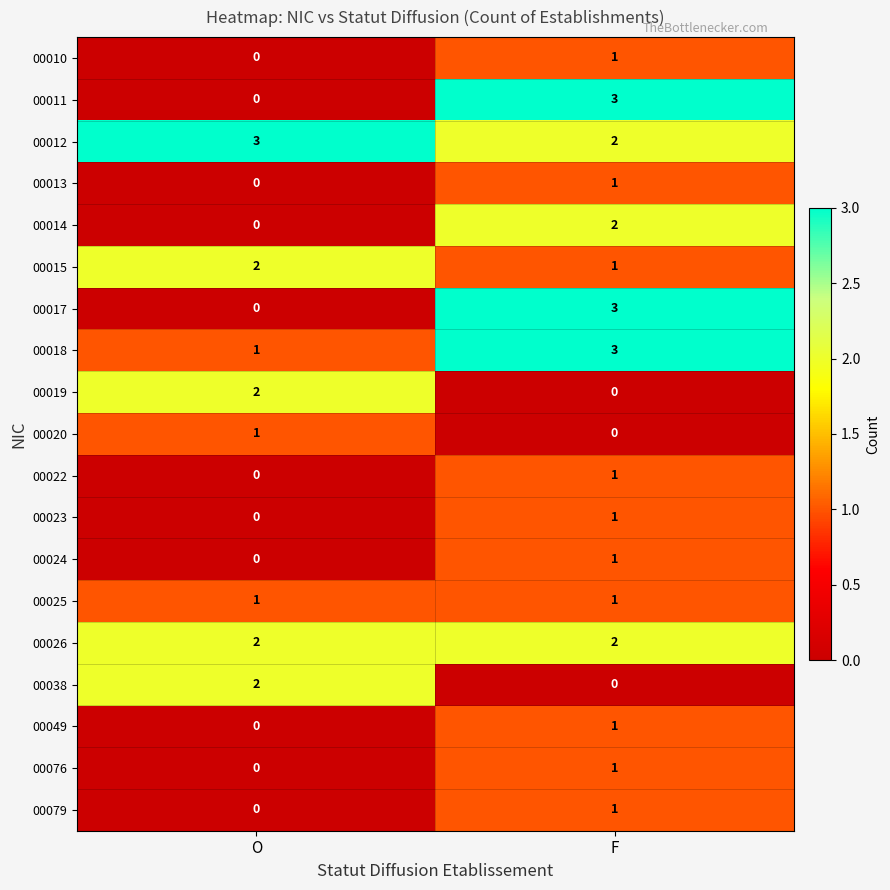

Rank the categories by 00014 value from lowest to highest.

O, F